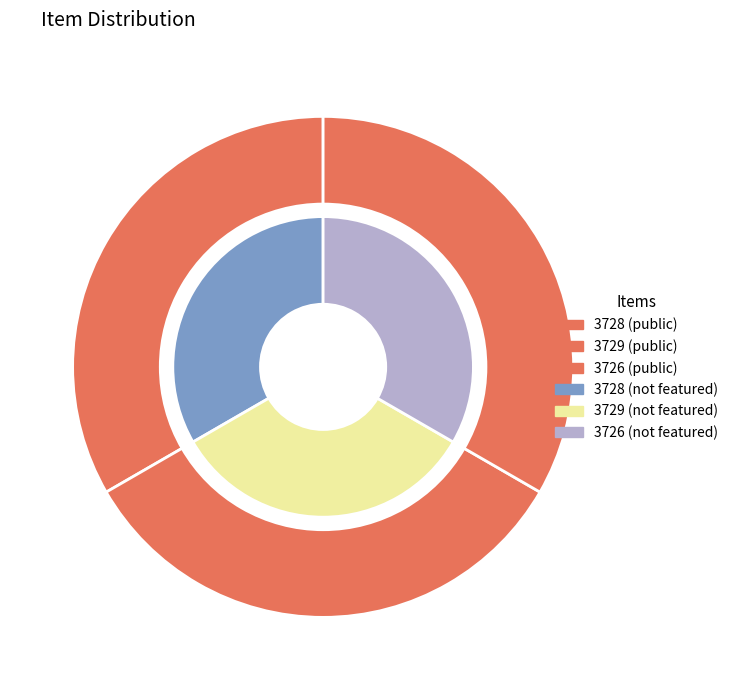

Which series has the widest spread of values?

public